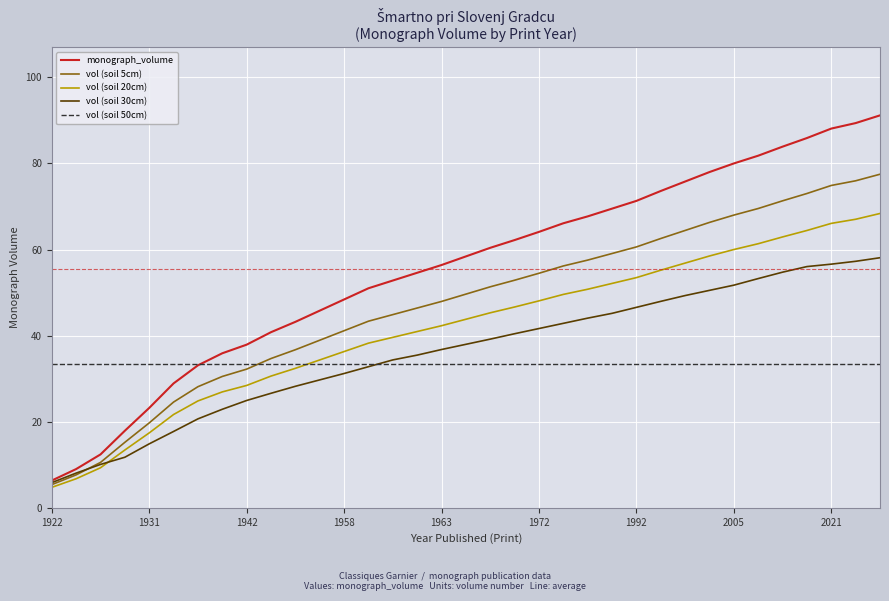

Which series has the widest spread of values?

monograph_volume